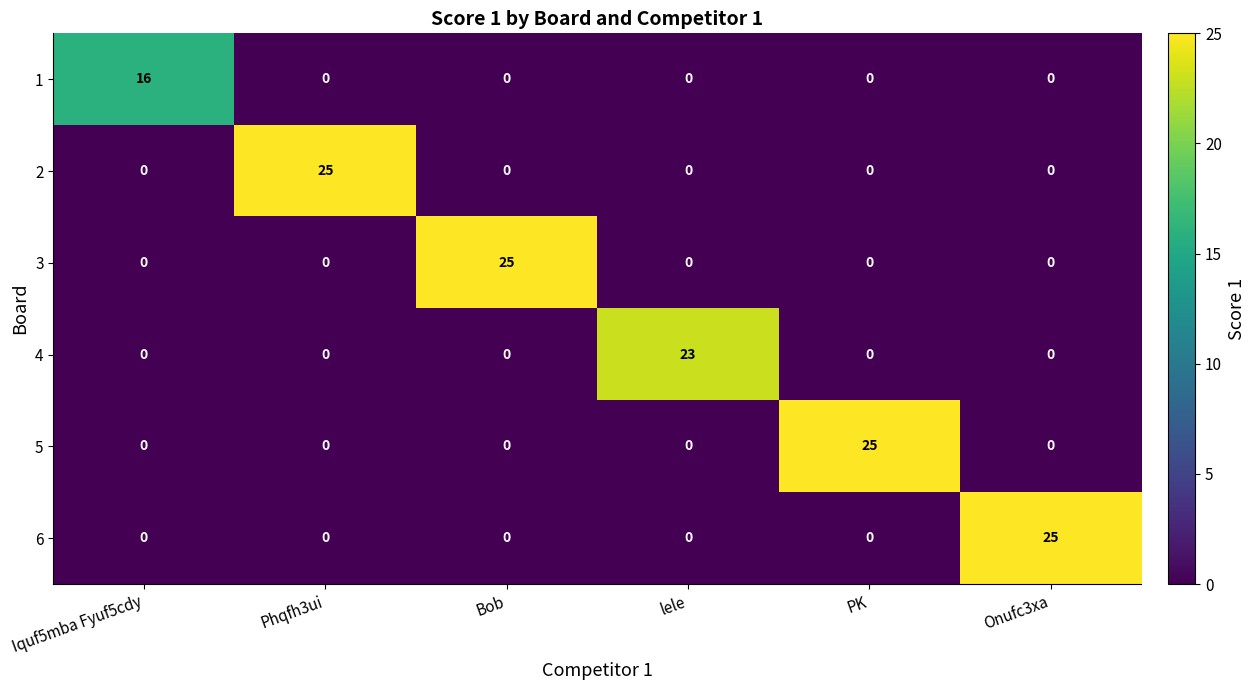

Between Iquf5mba Fyuf5cdy and PK, which series saw the biggest shift?

5